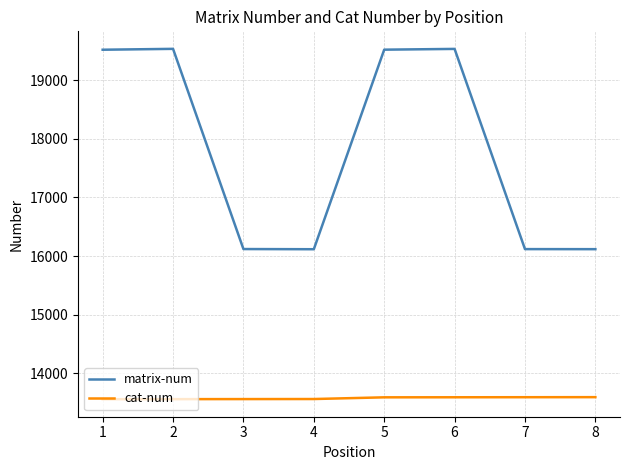

Count the number of data series in this chart.

2